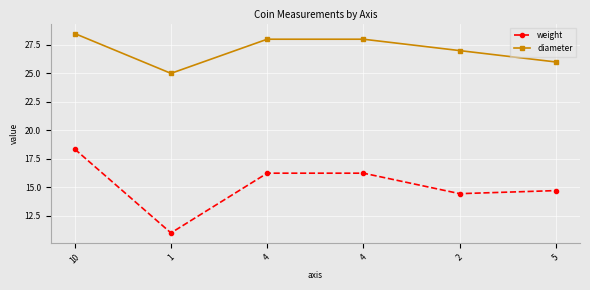

What is the difference between the diameter values at 1 and 4?

3.0